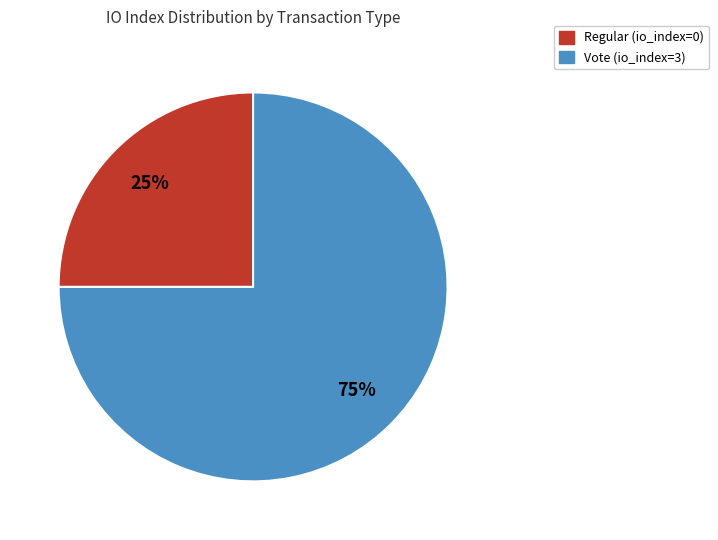

What is the largest slice in the pie chart?

Vote (io_index=3)